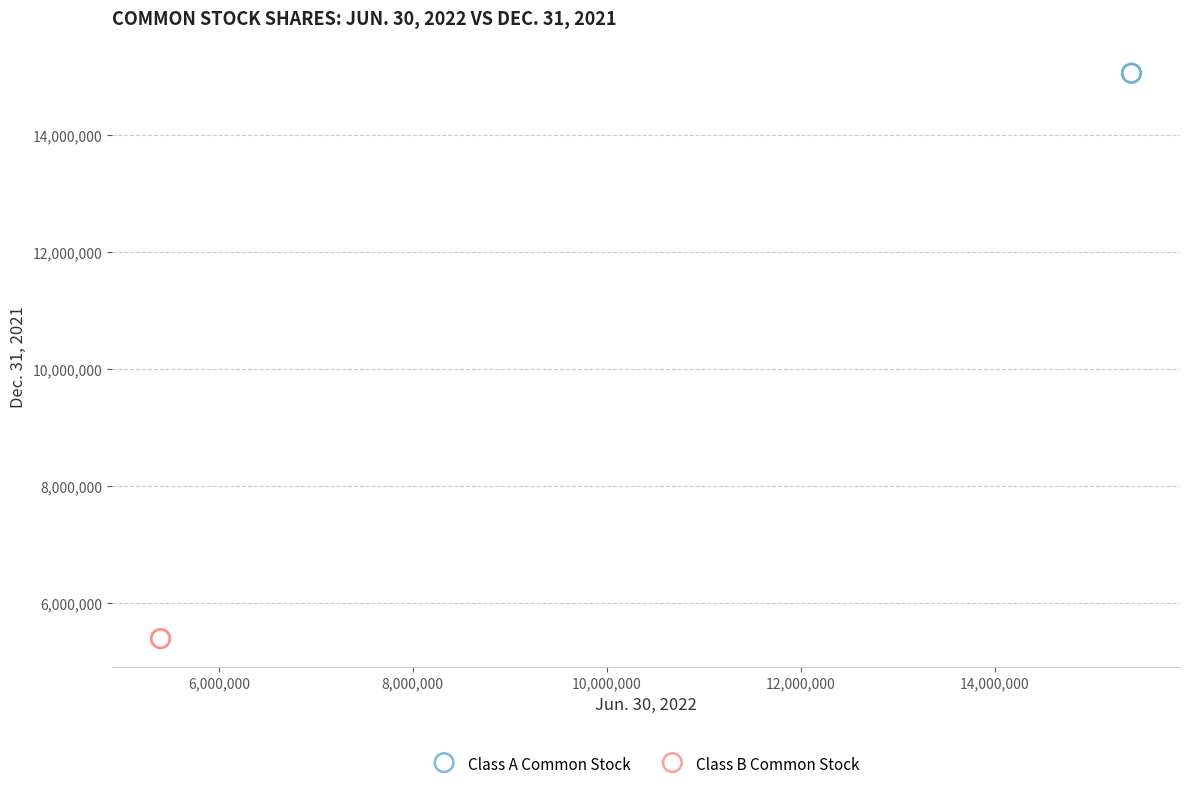

What are all the series names shown in the legend?

Class A Common Stock, Class B Common Stock